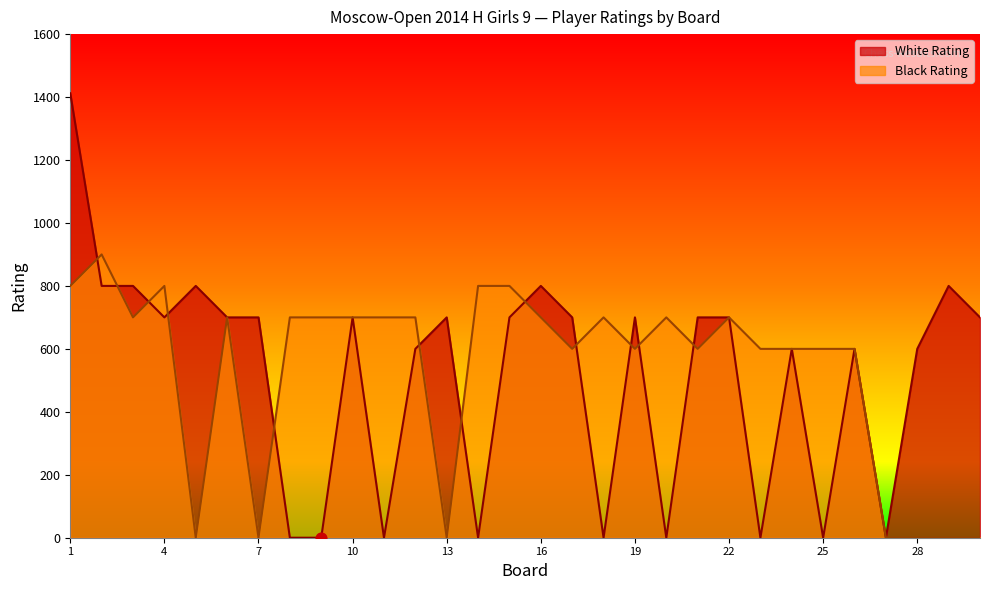

At which category is the sum across all series the highest?

1